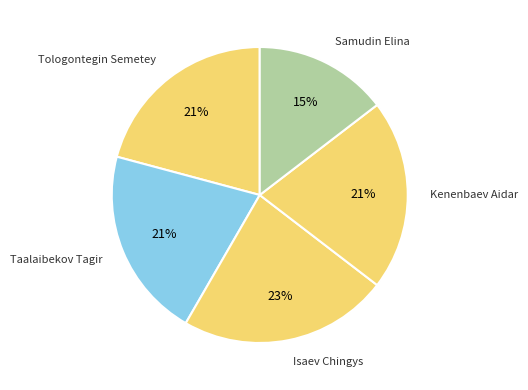

What percentage is the Isaev Chingys slice, to the nearest percent?

23%